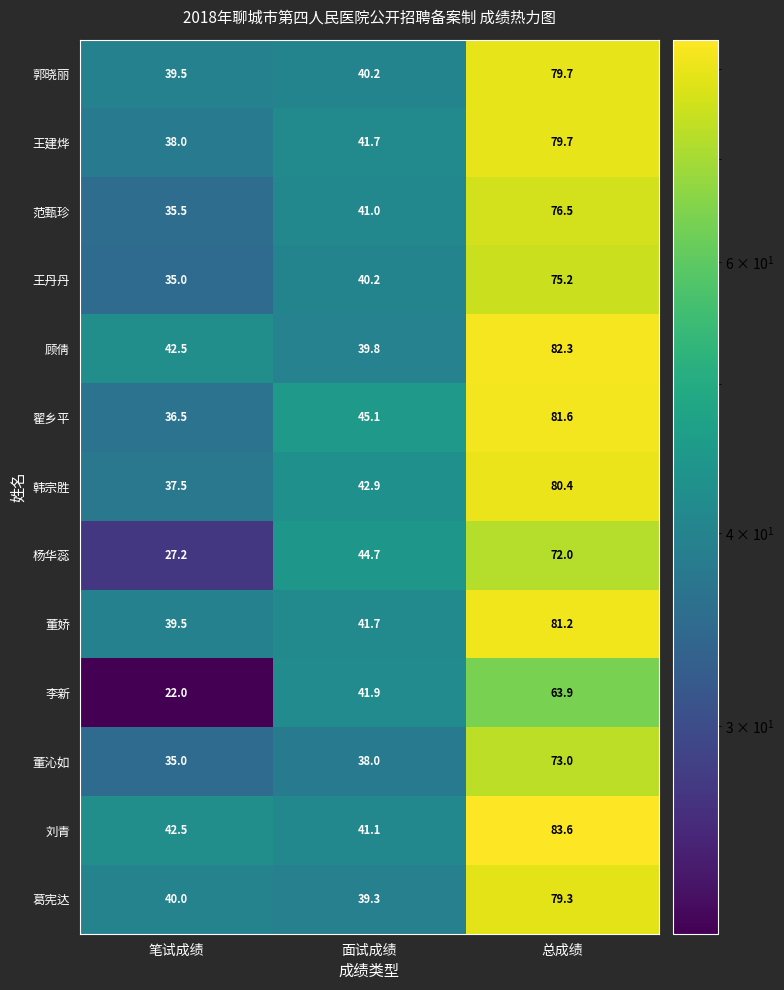

What is the sum of the 刘青 values at 面试成绩 and 总成绩?

124.7